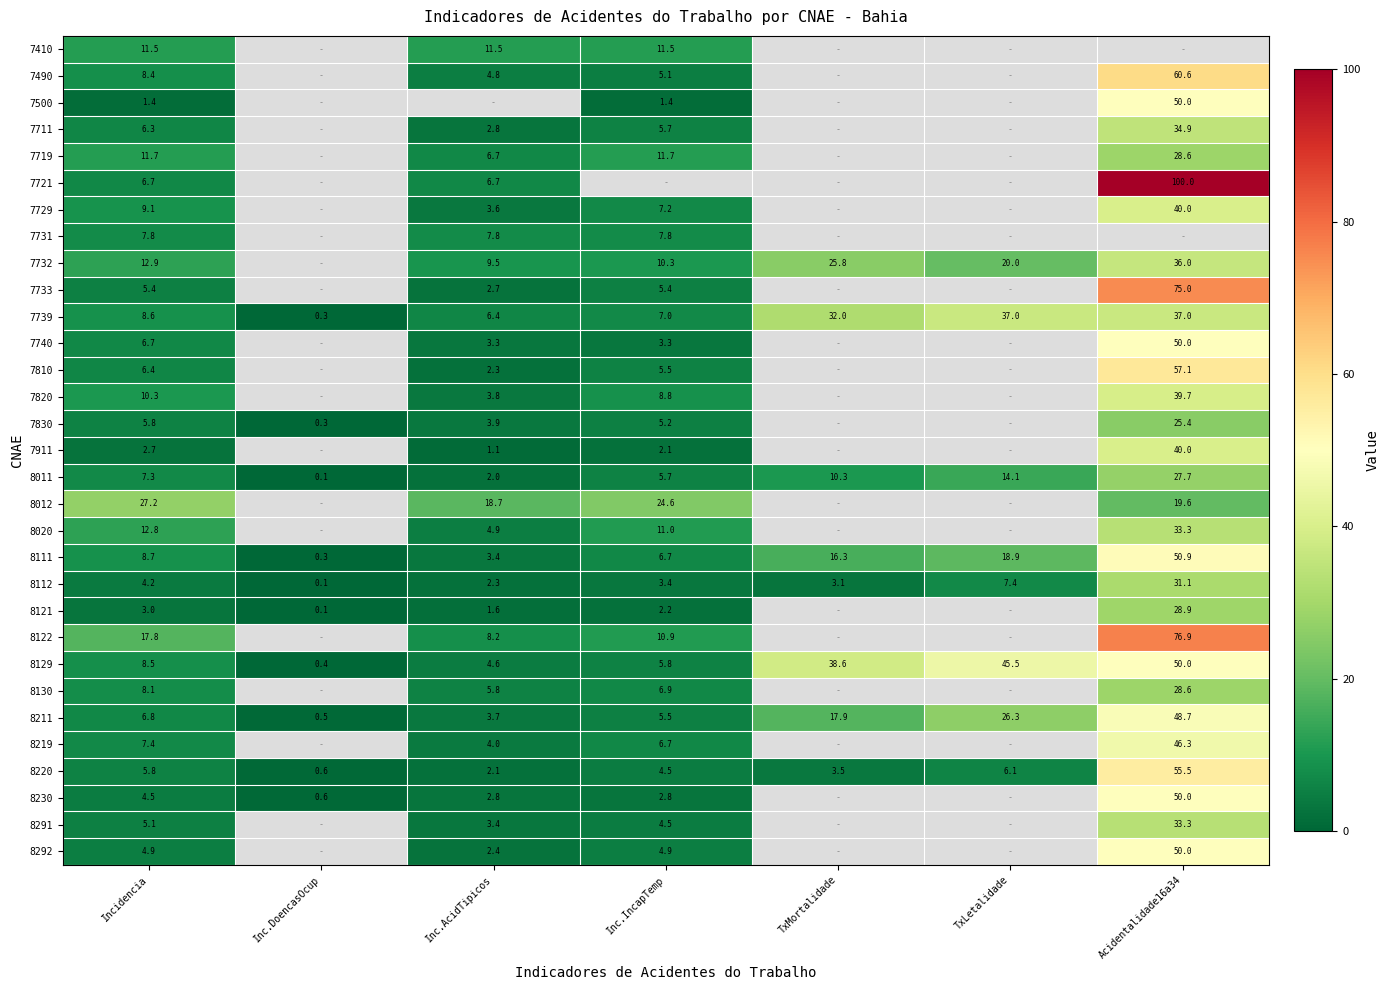

At which category is the sum across all series the highest?

Incidencia